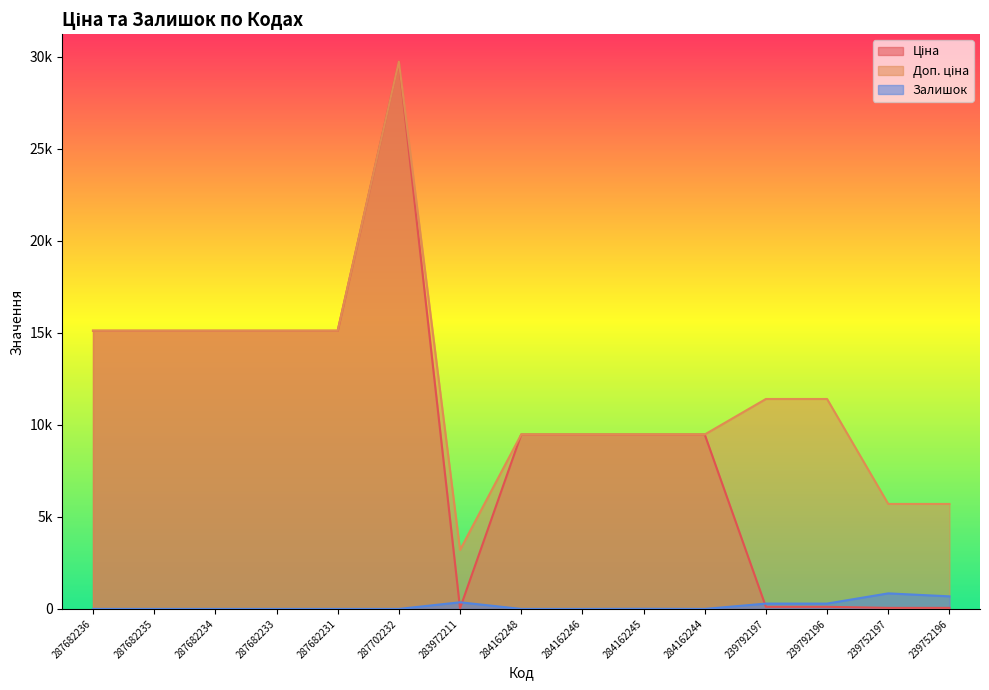

Does the chart have visible grid lines?

No